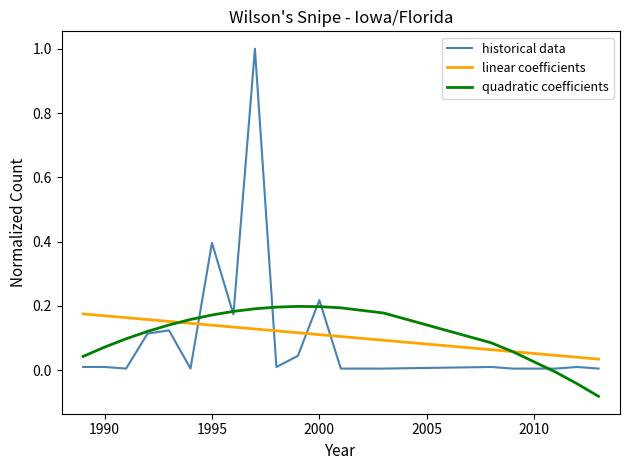

Which series has the largest range (max minus min)?

historical data